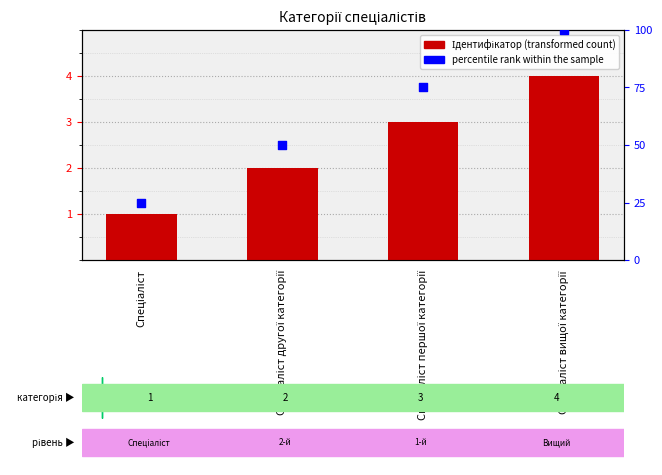

What is the change in value from Спеціаліст другої категорії to Спеціаліст вищої категорії?

+2